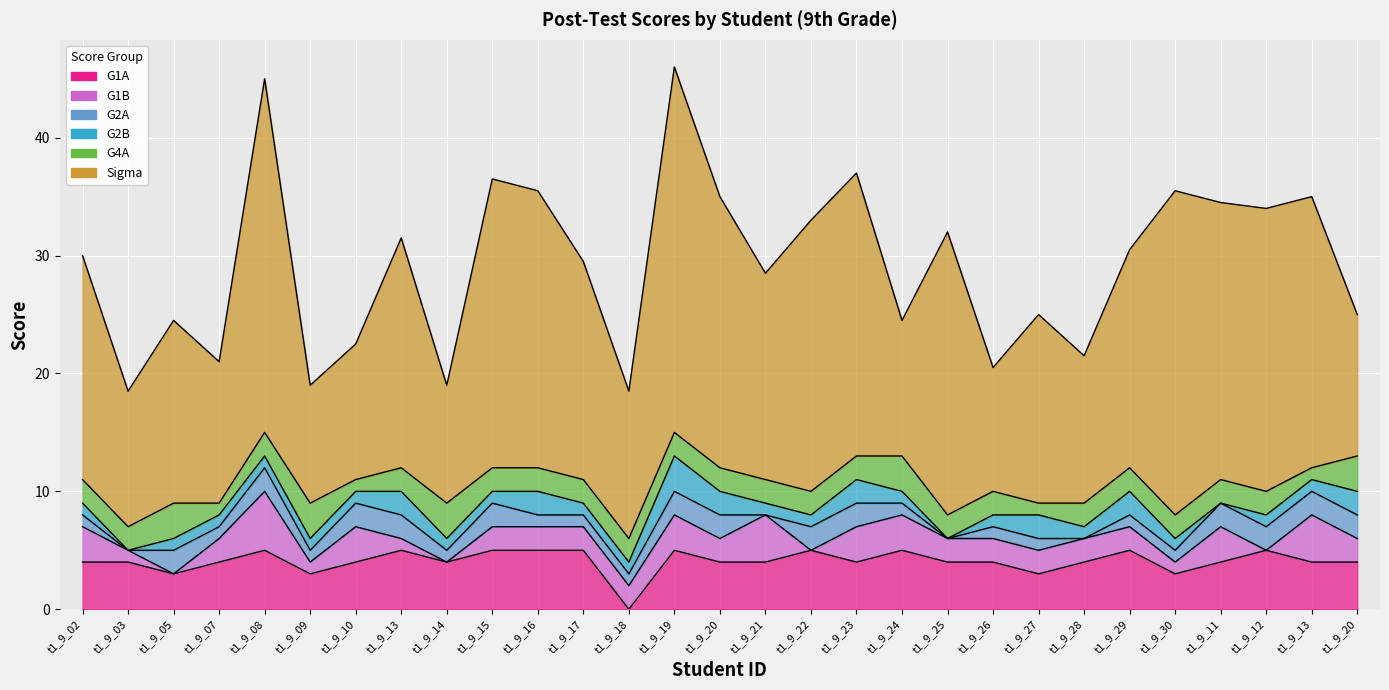

The value of G4A at t1_9_17 is 2.0. True or false?

True